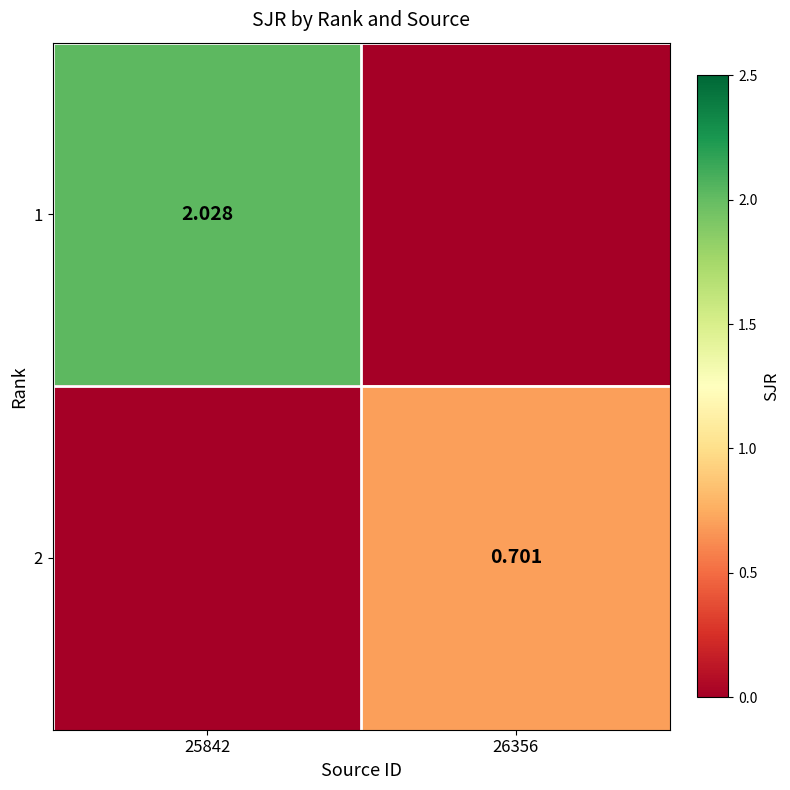

At which label does 1 reach its minimum?

26356